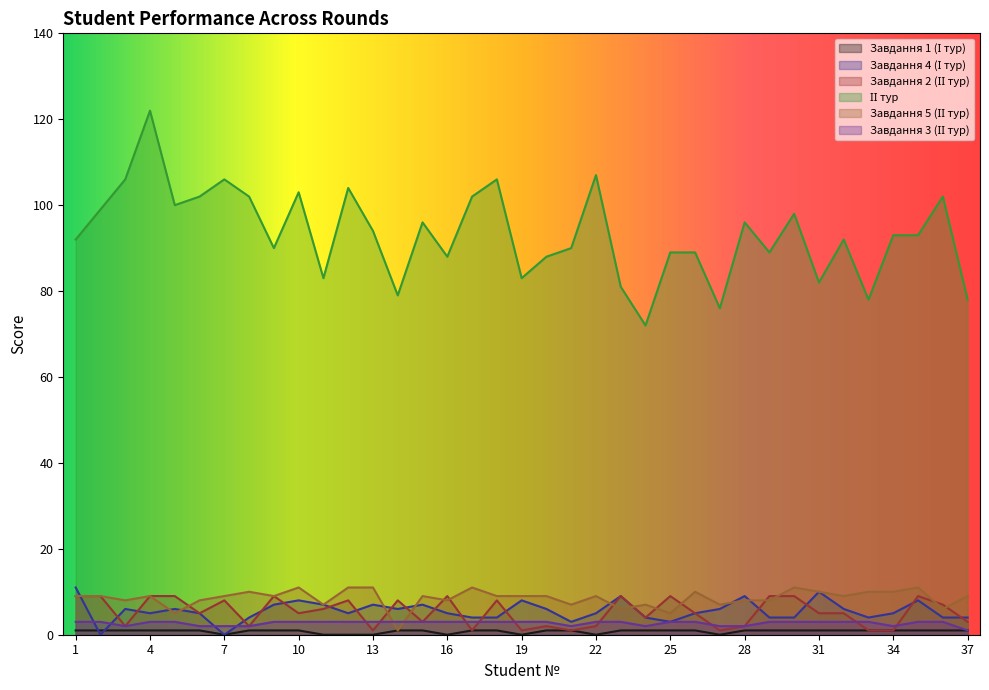

Which category has the lowest value across all series?

7